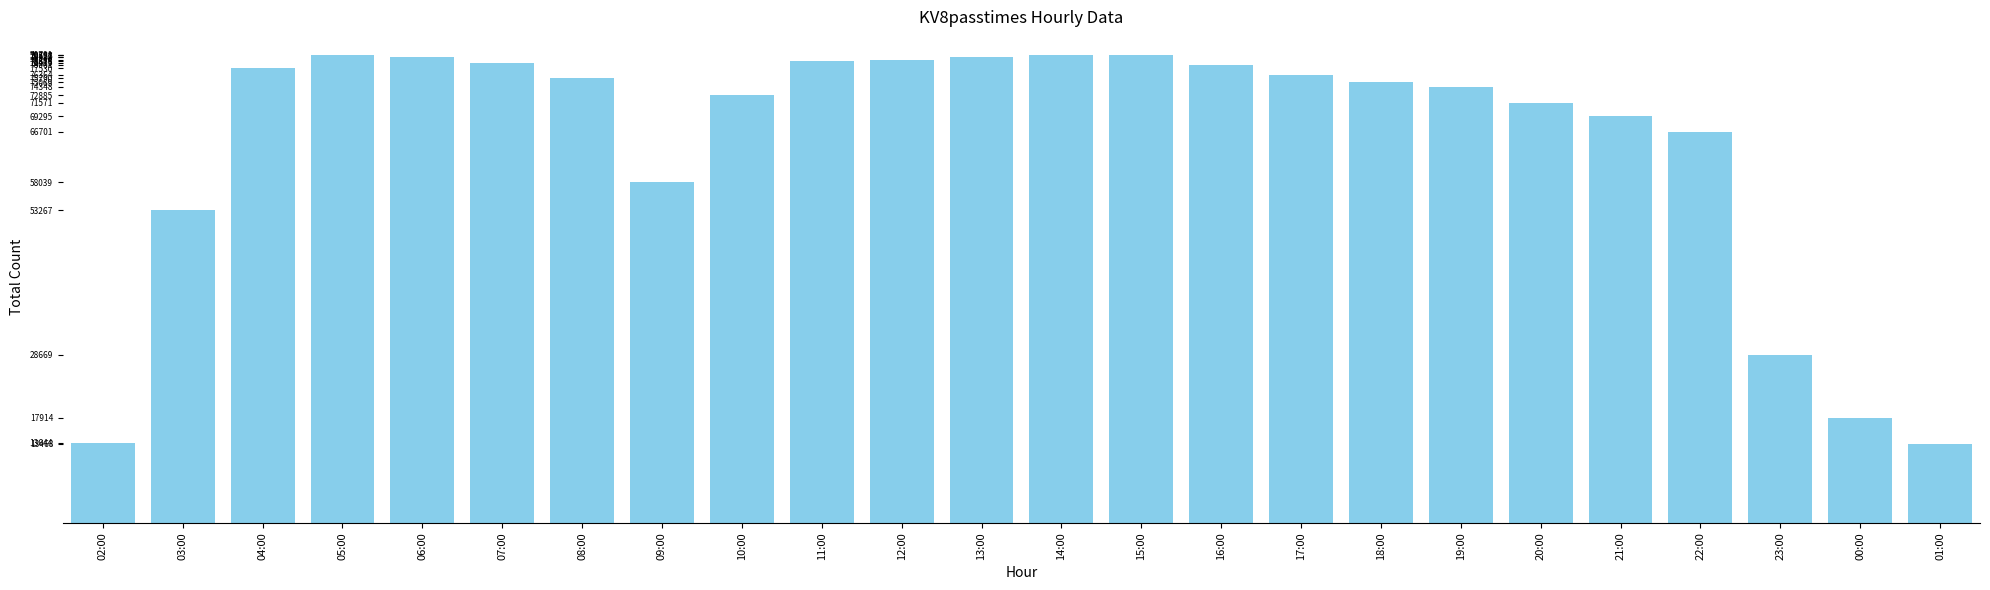

How many data points are less than 75790?

12